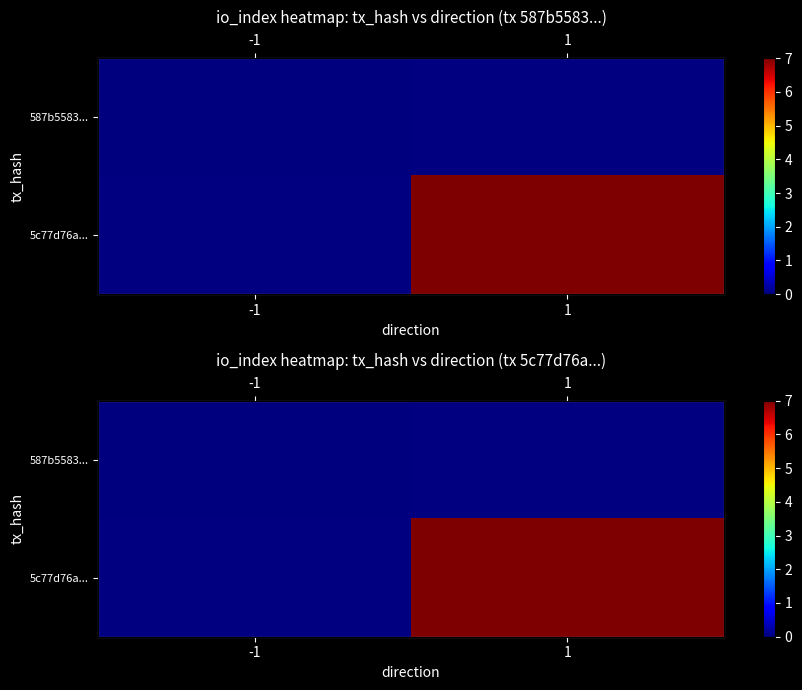

At 1, list the series in order from smallest to largest.

587b5583..., 5c77d76a...